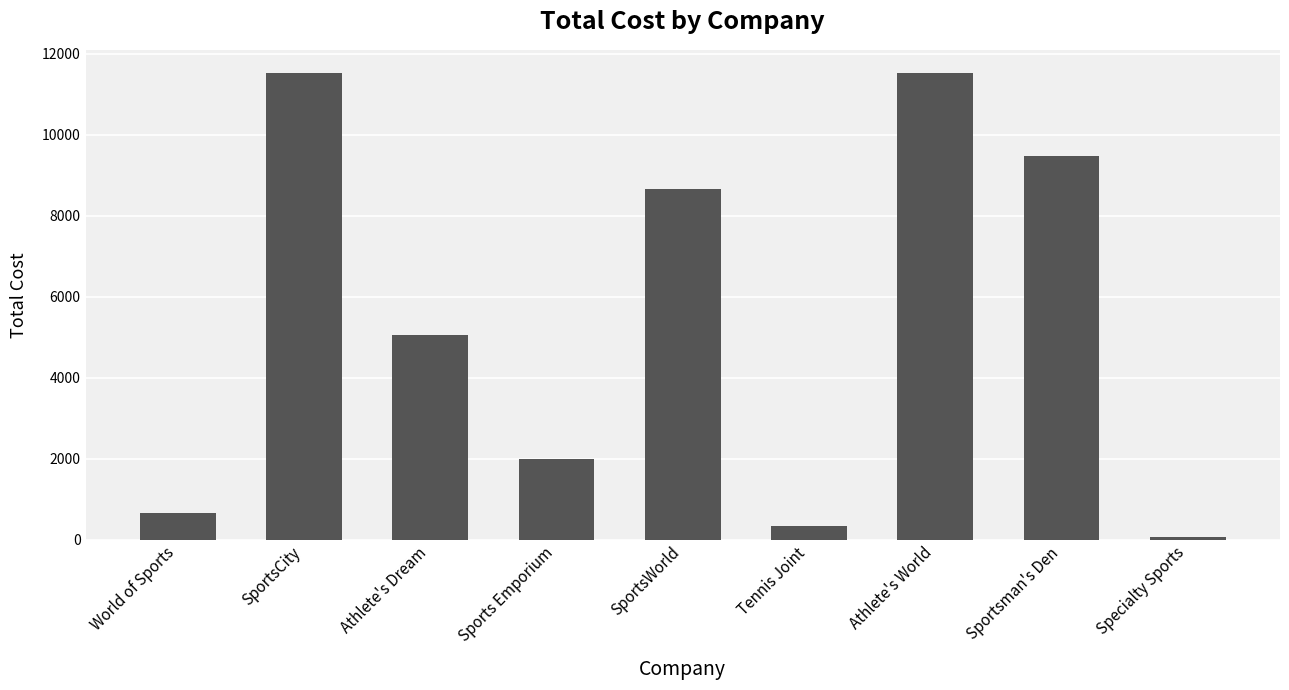

What is the ratio of the value at SportsWorld to the value at Sportsman's Den?

0.9